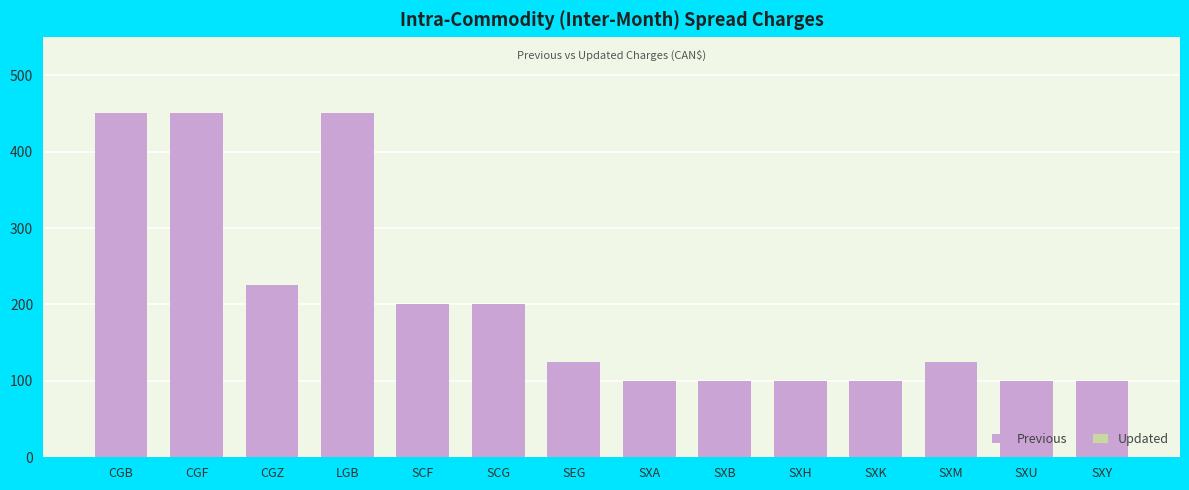

How many bars are there in total?

28